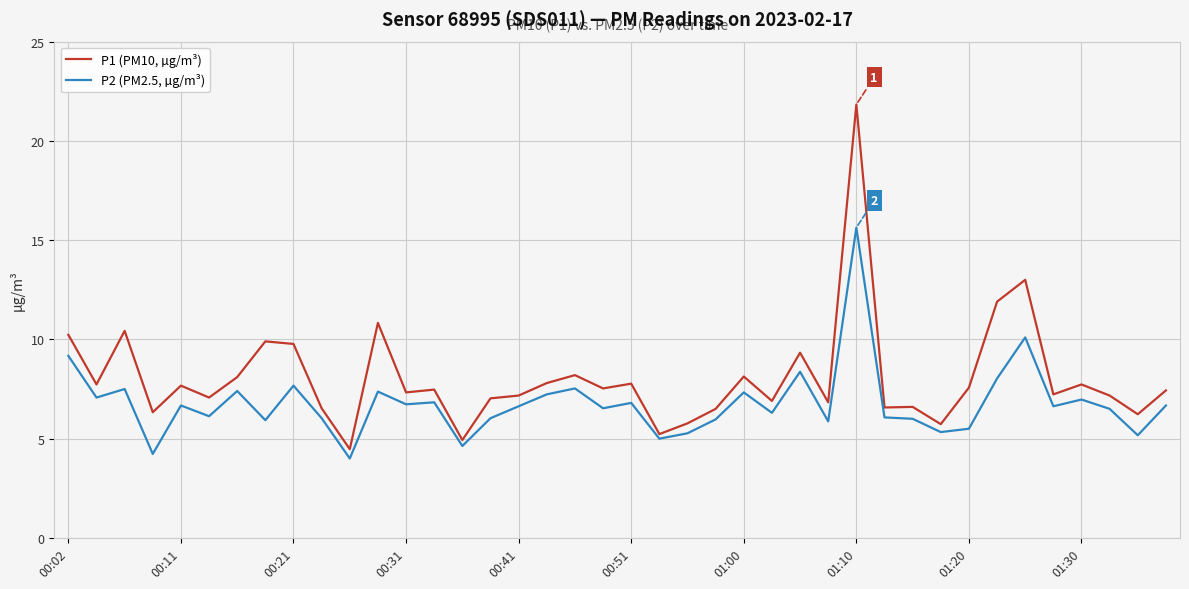

What are all the series names shown in the legend?

P1 (PM10, µg/m³), P2 (PM2.5, µg/m³)